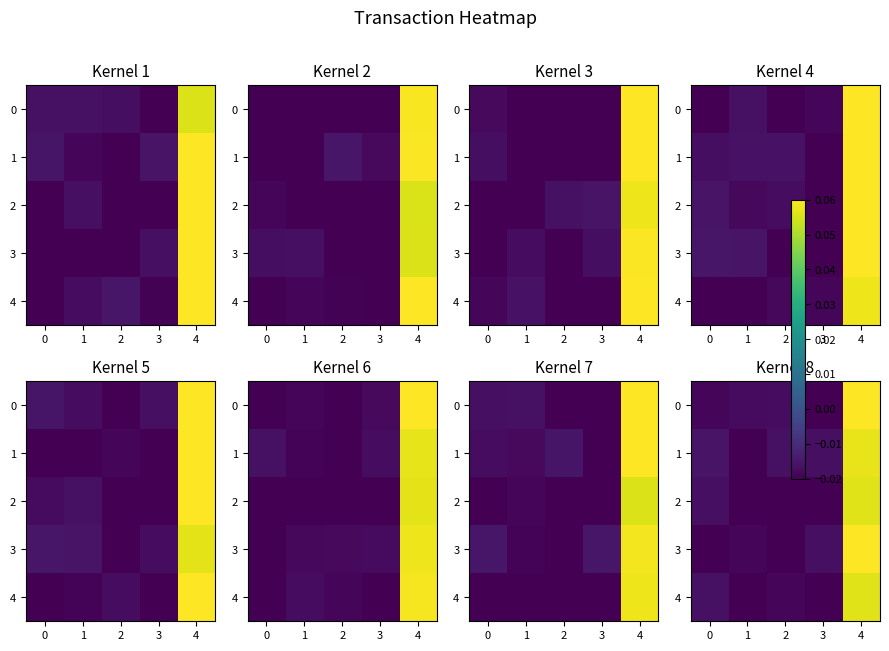

What value does the row_3 series have at 3?

0.1